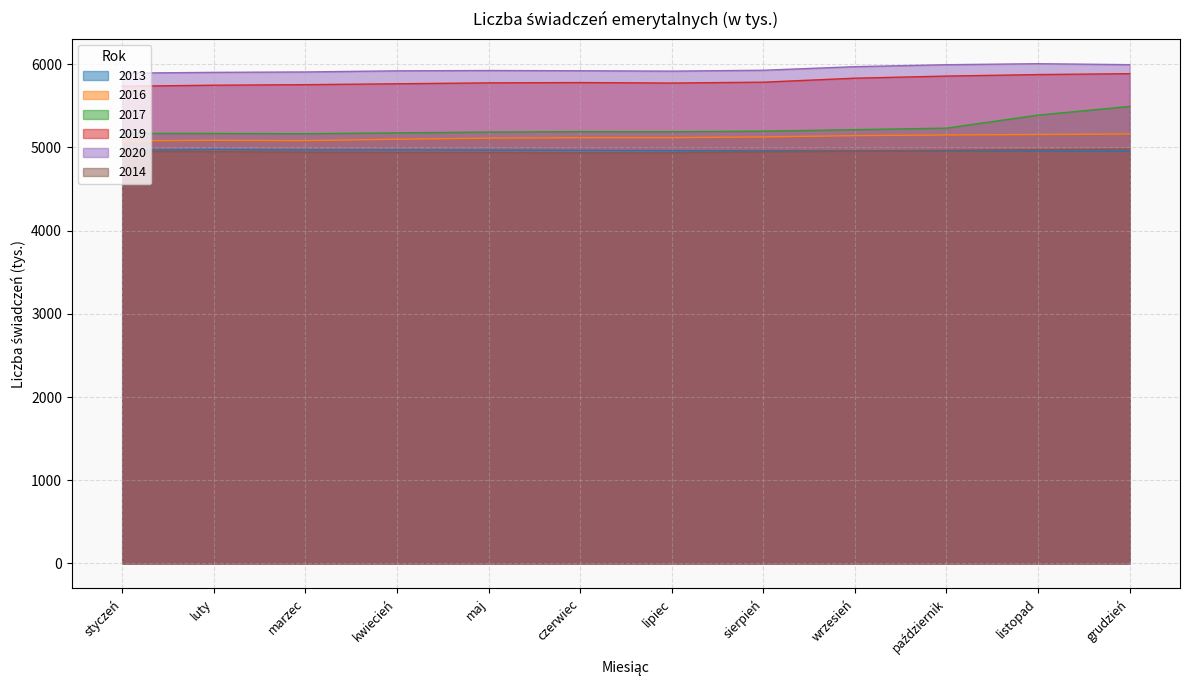

What is the approximate value of 2020 at listopad?

6006.9